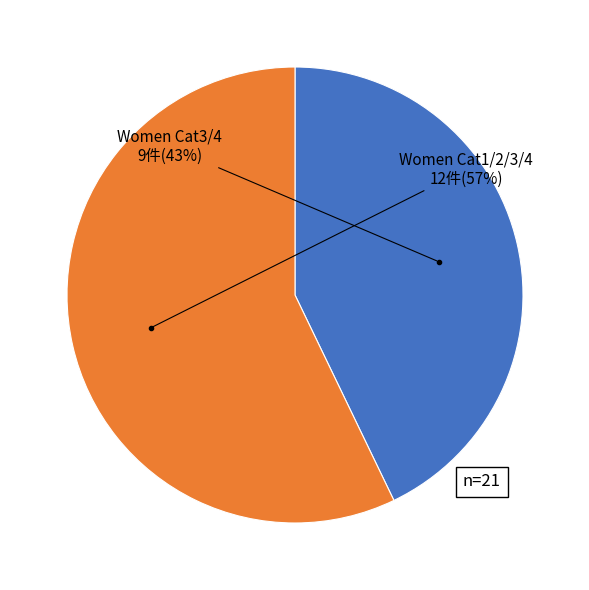

How many segments does this pie chart have?

2